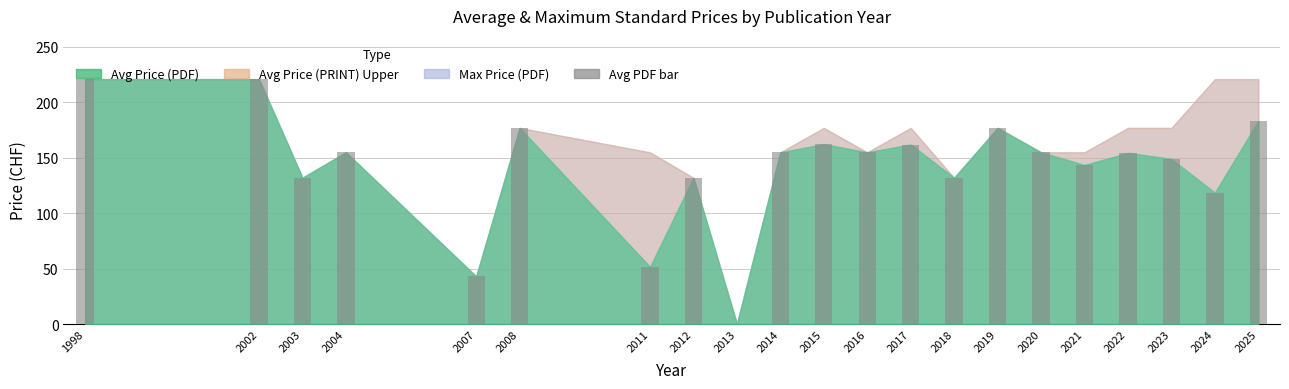

Which has a higher value, 2025 or 2004?

2025